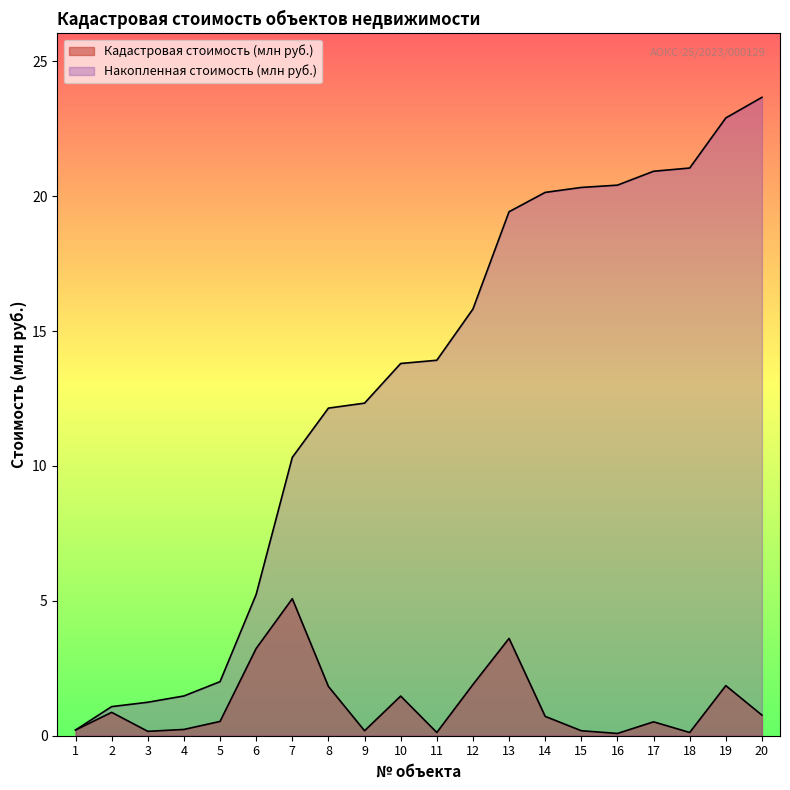

At 18, list the series in order from largest to smallest.

Накопленная стоимость (млн руб.), Кадастровая стоимость (млн руб.)